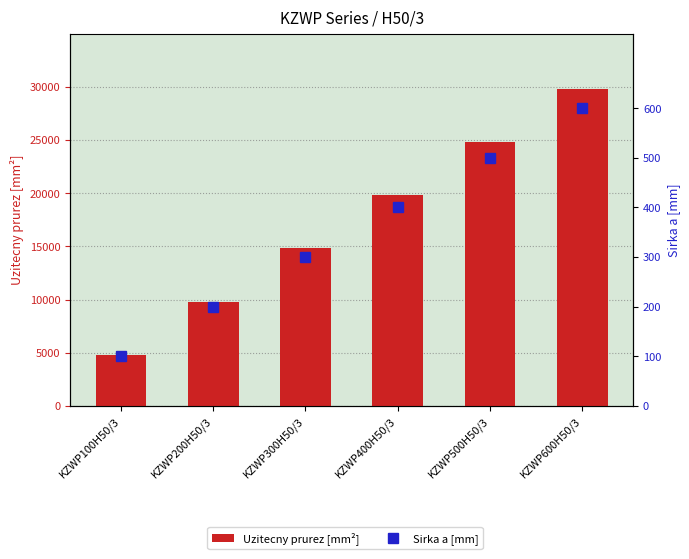

Reading left to right, what are all the values shown in this chart?

Uzitecny prurez [mm2]: KZWP100H50/3=4800	KZWP200H50/3=9800	KZWP300H50/3=14800	KZWP400H50/3=19800	KZWP500H50/3=24800	KZWP600H50/3=29800
Sirka a [mm]: KZWP100H50/3=100	KZWP200H50/3=200	KZWP300H50/3=300	KZWP400H50/3=400	KZWP500H50/3=500	KZWP600H50/3=600